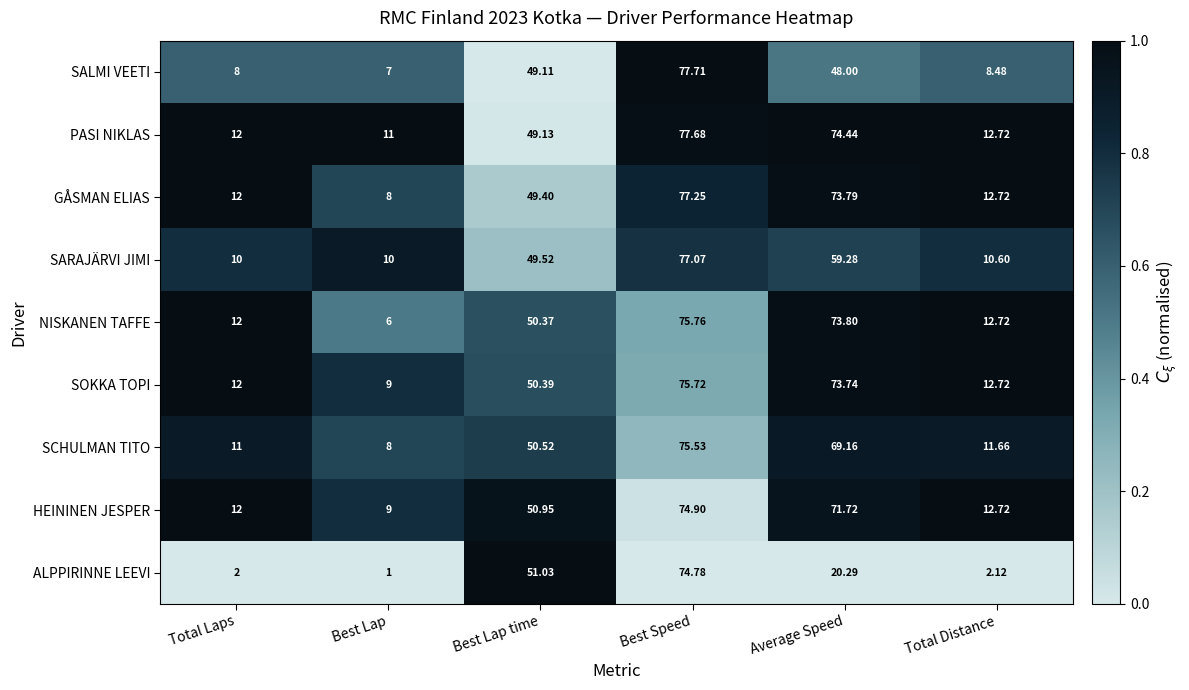

Which series has the largest total across all categories?

PASI NIKLAS